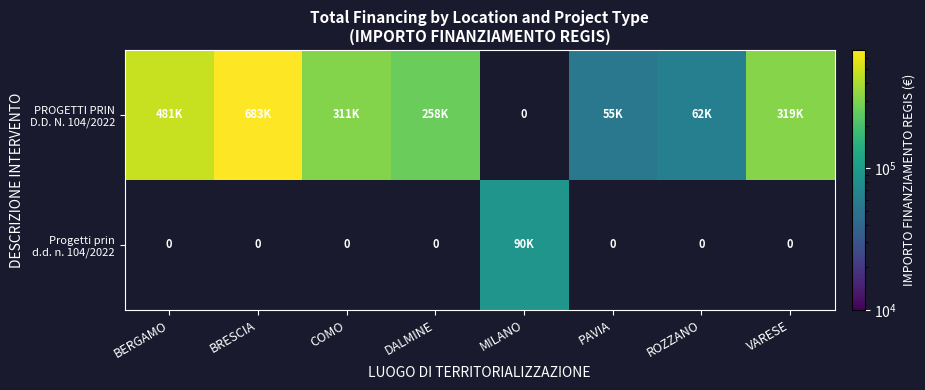

How many values in the PROGETTI PRIN D.D. N. 104/2022 series exceed 319070?

3